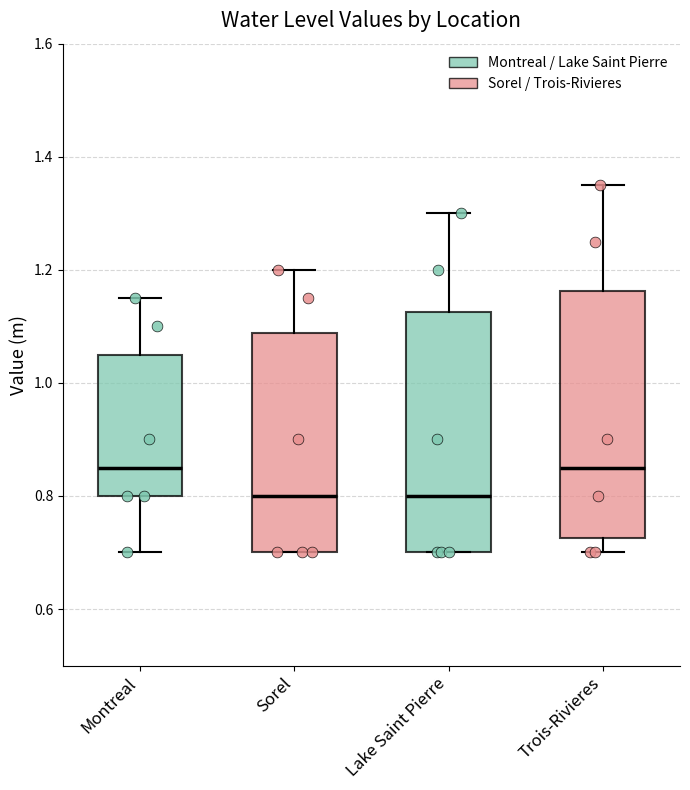

Reading left to right, read every box against the y-axis: the position of its median line, the range the box covers, and the ends of its whiskers. The values are not printed on the chart, so give them approximately, as read against the axis.

Montreal: median 0.86, box 0.80 to 1.06, whiskers 0.70 to 1.16
Sorel: median 0.80, box 0.70 to 1.08, whiskers 0.70 to 1.20
Lake Saint Pierre: median 0.80, box 0.70 to 1.12, whiskers 0.70 to 1.30
Trois-Rivieres: median 0.86, box 0.72 to 1.16, whiskers 0.70 to 1.36